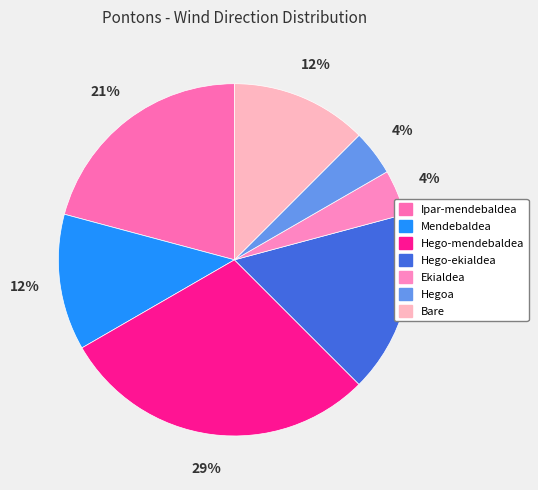

Is the sum of Hegoa and Ipar-mendebaldea greater than half?

No